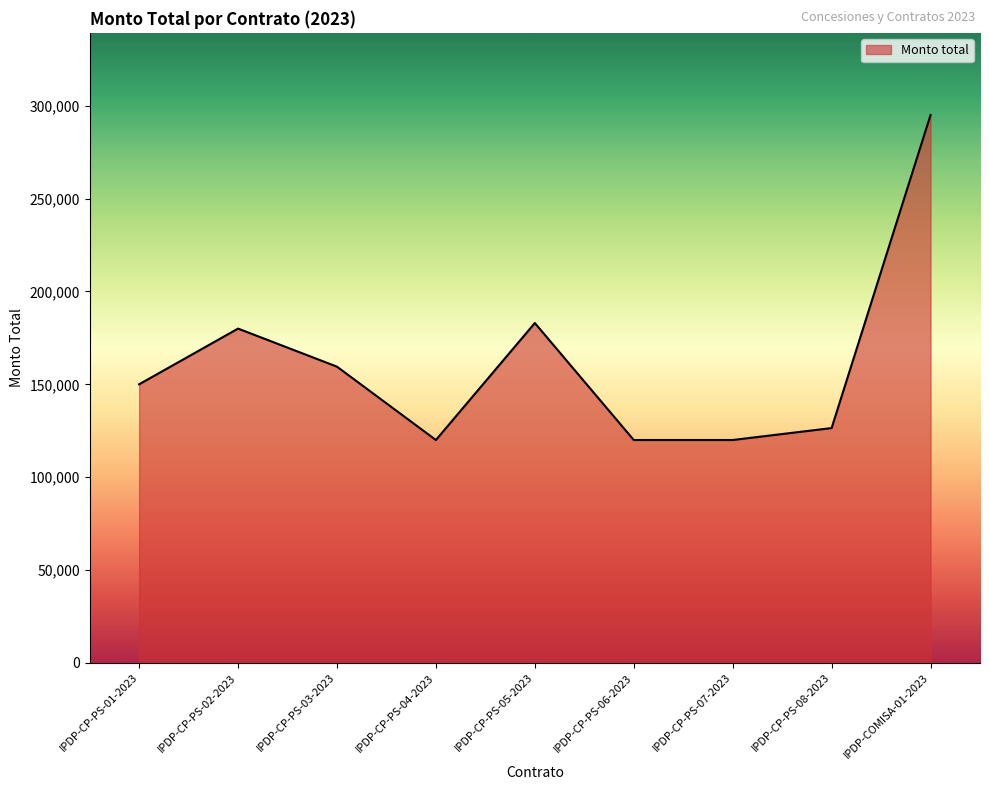

Between IPDP-COMISA-01-2023 and IPDP-CP-PS-03-2023, which is larger?

IPDP-COMISA-01-2023